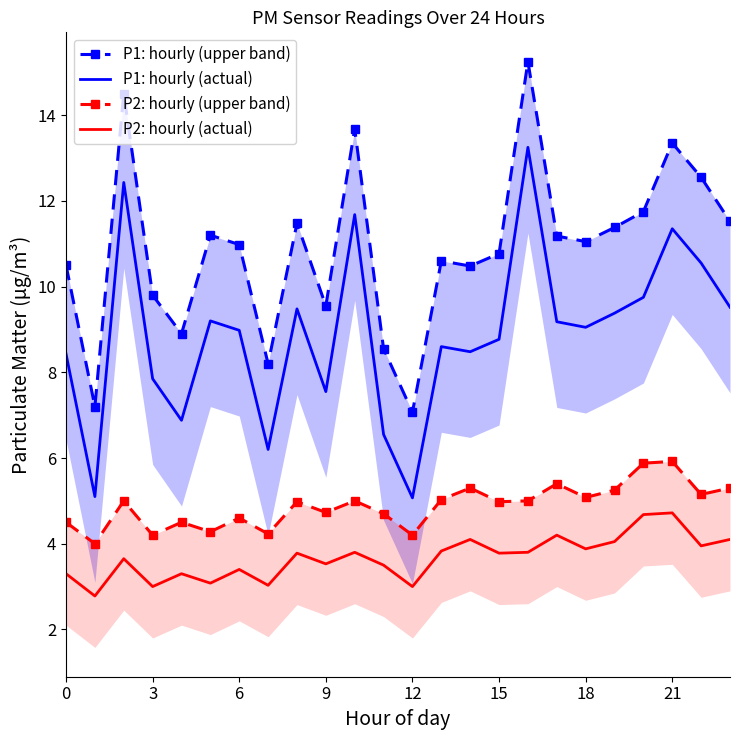

What is the difference between the second highest and minimum values in the P1: hourly (actual) series?

7.4